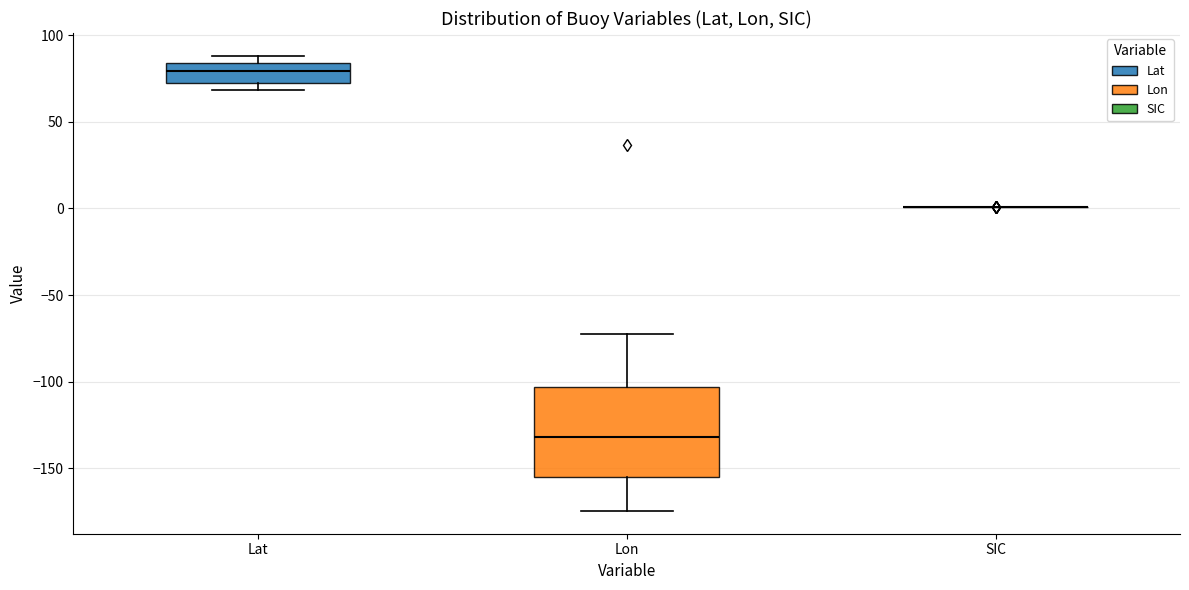

Reading left to right, transcribe this box plot: for each box, give where its median line is, the range the box spans, and where its two whiskers end, as read against the y-axis. The values are not printed on the chart, so give them approximately, as read against the axis.

Lat: median 80, box 75 to 85, whiskers 70 to 90
Lon: median -130, box -155 to -105, whiskers -175 to -70
SIC: box collapsed to a line at 0, whiskers 0 to 0